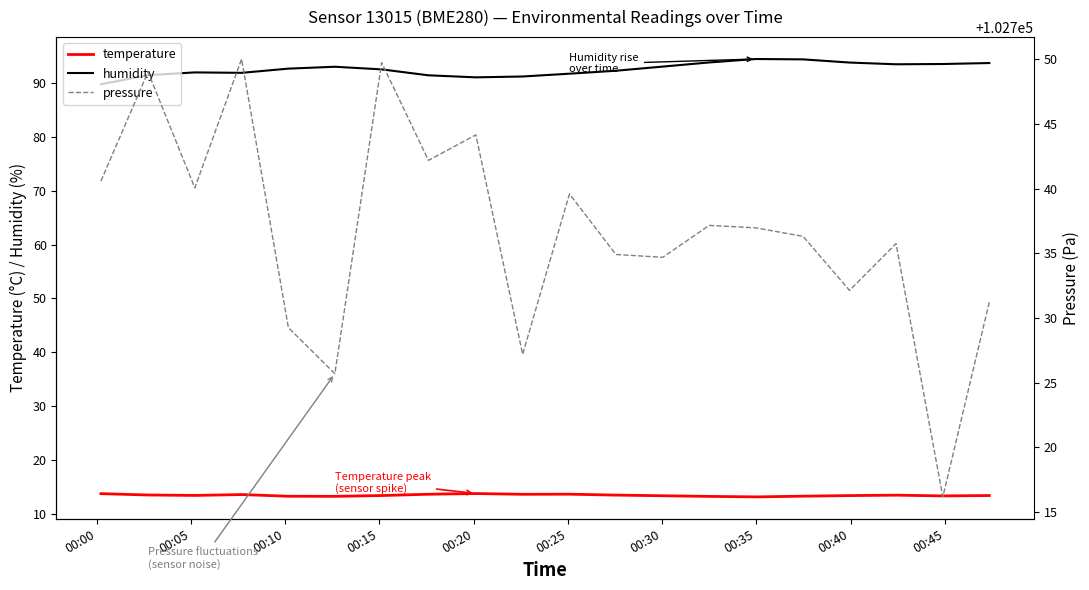

True or false: pressure and temperature cross at least once.

False